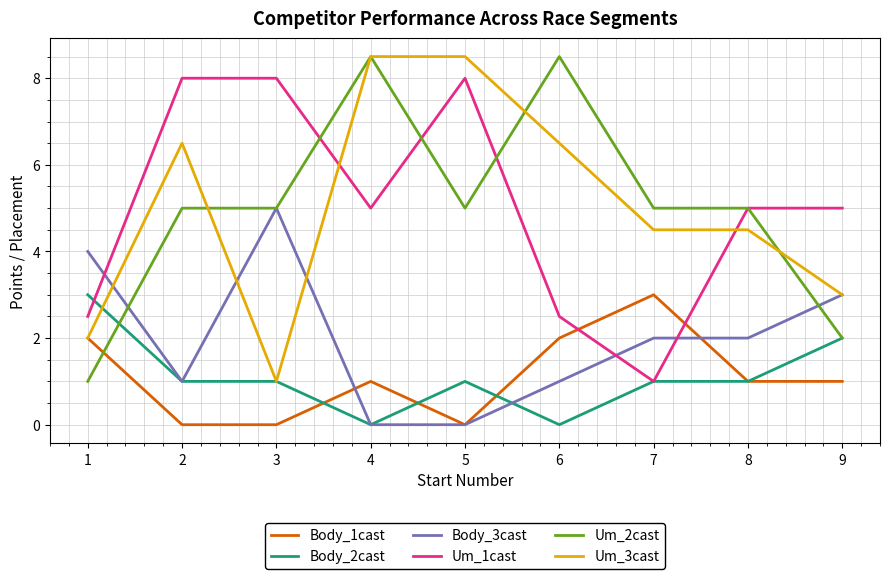

The value of Body_1cast at 1 is 2.0. True or false?

True